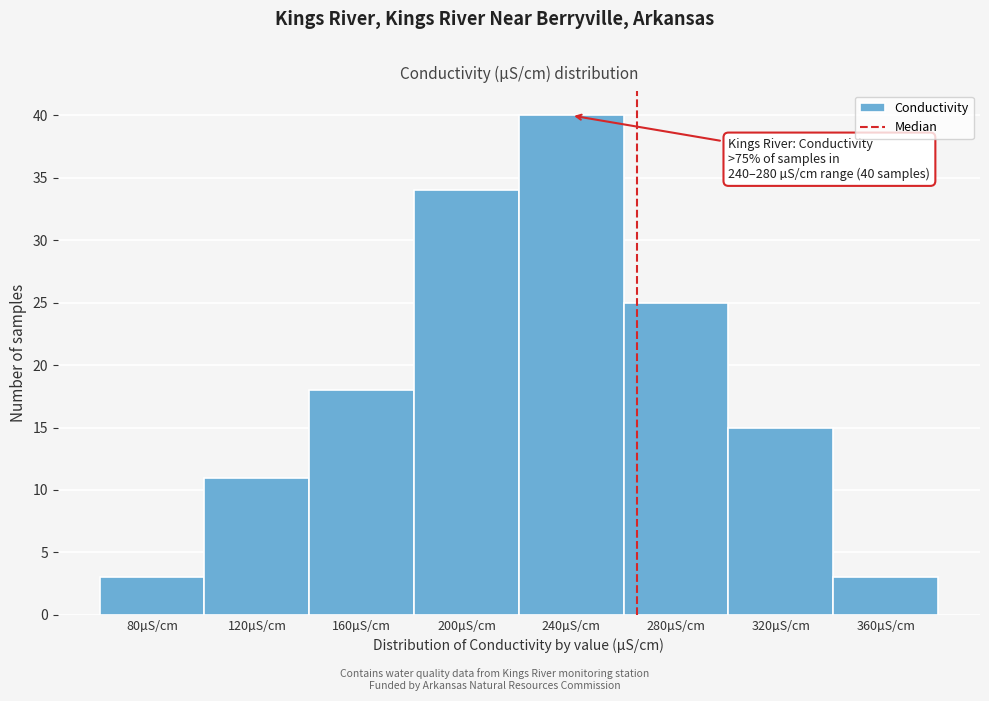

Reading right to left, extract all data points from this chart.

360µS/cm=3	320µS/cm=15	280µS/cm=25	240µS/cm=40	200µS/cm=34	160µS/cm=18	120µS/cm=11	80µS/cm=3